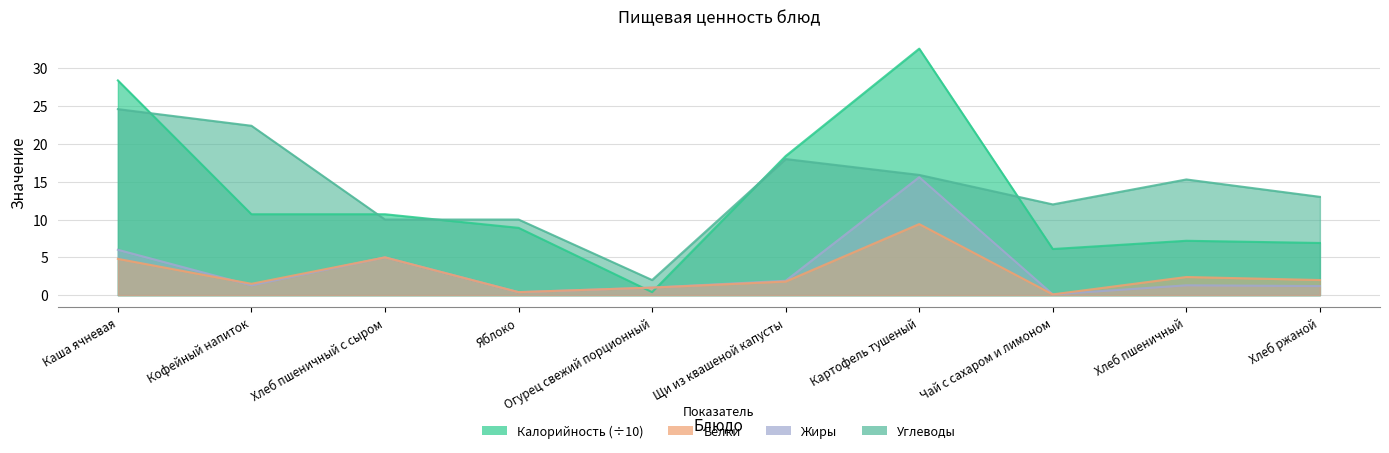

What position from the left is Хлеб пшеничный?

9